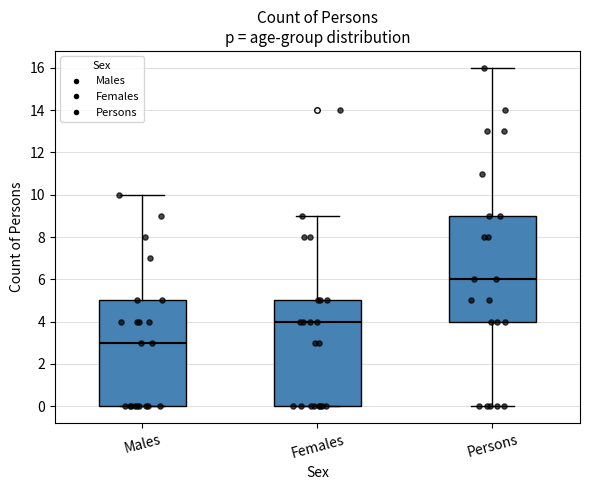

Reading left to right, read every box against the y-axis: the position of its median line, the range the box covers, and the ends of its whiskers. The values are not printed on the chart, so give them approximately, as read against the axis.

Males: median 3, box 0 to 5, whiskers 0 to 10
Females: median 4, box 0 to 5, whiskers 0 to 9
Persons: median 6, box 4 to 9, whiskers 0 to 16